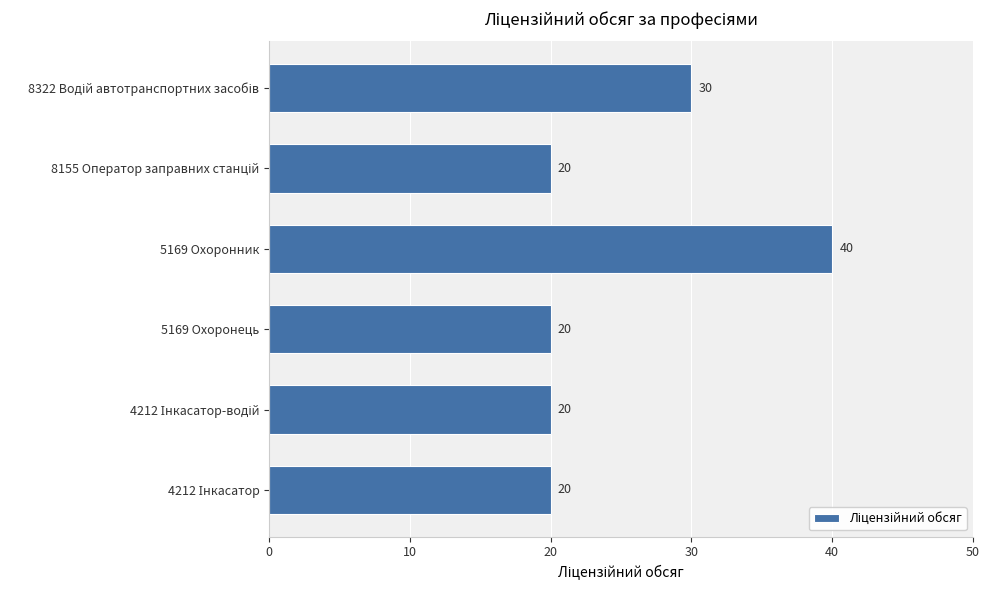

What is the difference between the maximum and minimum values?

20